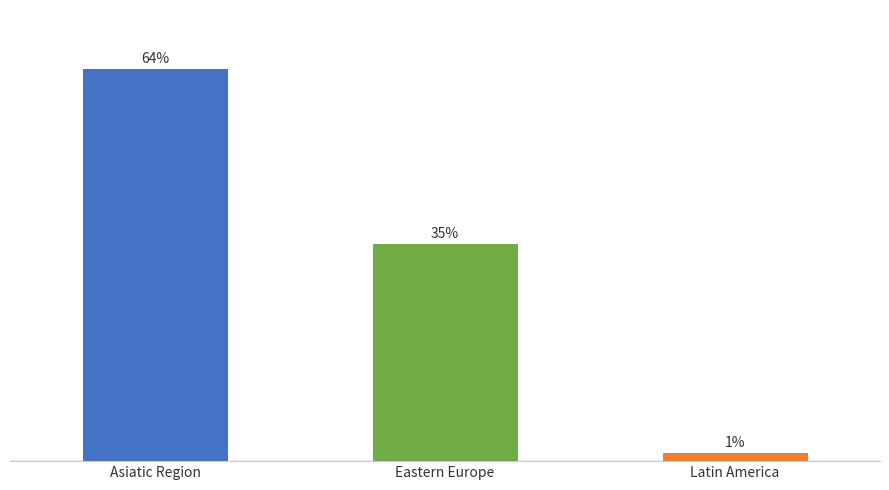

Are the bars horizontal?

No